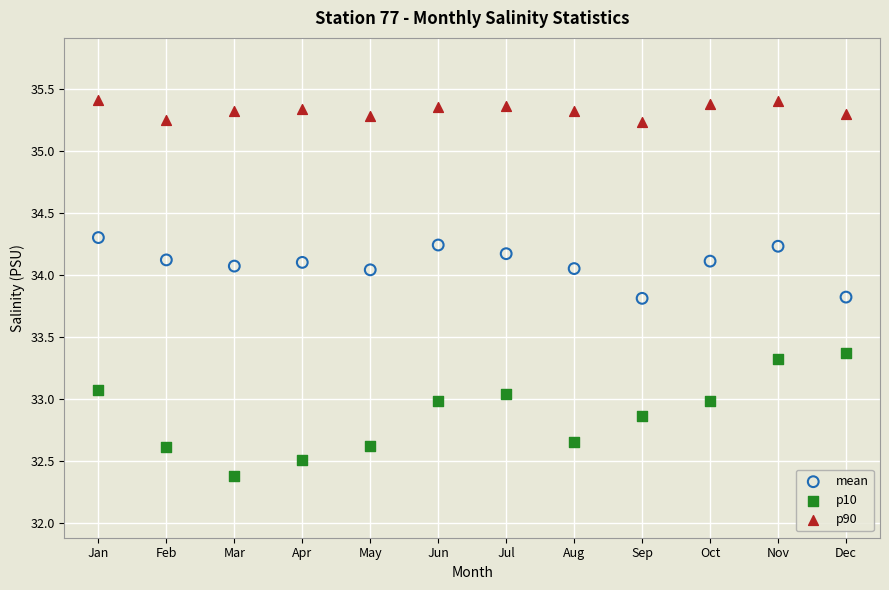

Which series reaches the minimum Y coordinate?

p10